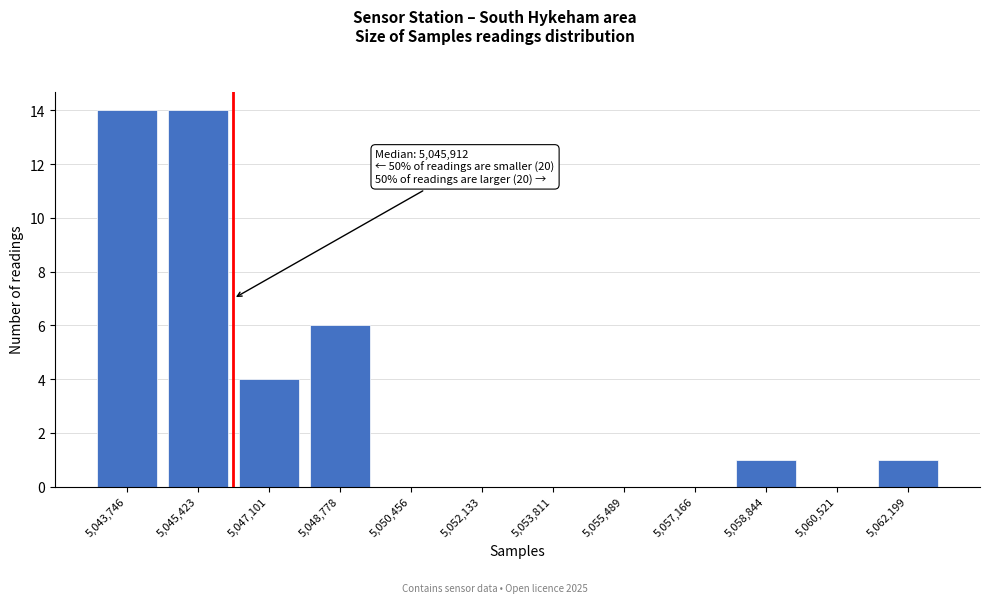

Reading left to right, extract all data points from this chart.

5,043,746=14	5,045,423=14	5,047,101=4	5,048,778=6	5,050,456=0	5,052,133=0	5,053,811=0	5,055,489=0	5,057,166=0	5,058,844=1	5,060,521=0	5,062,199=1